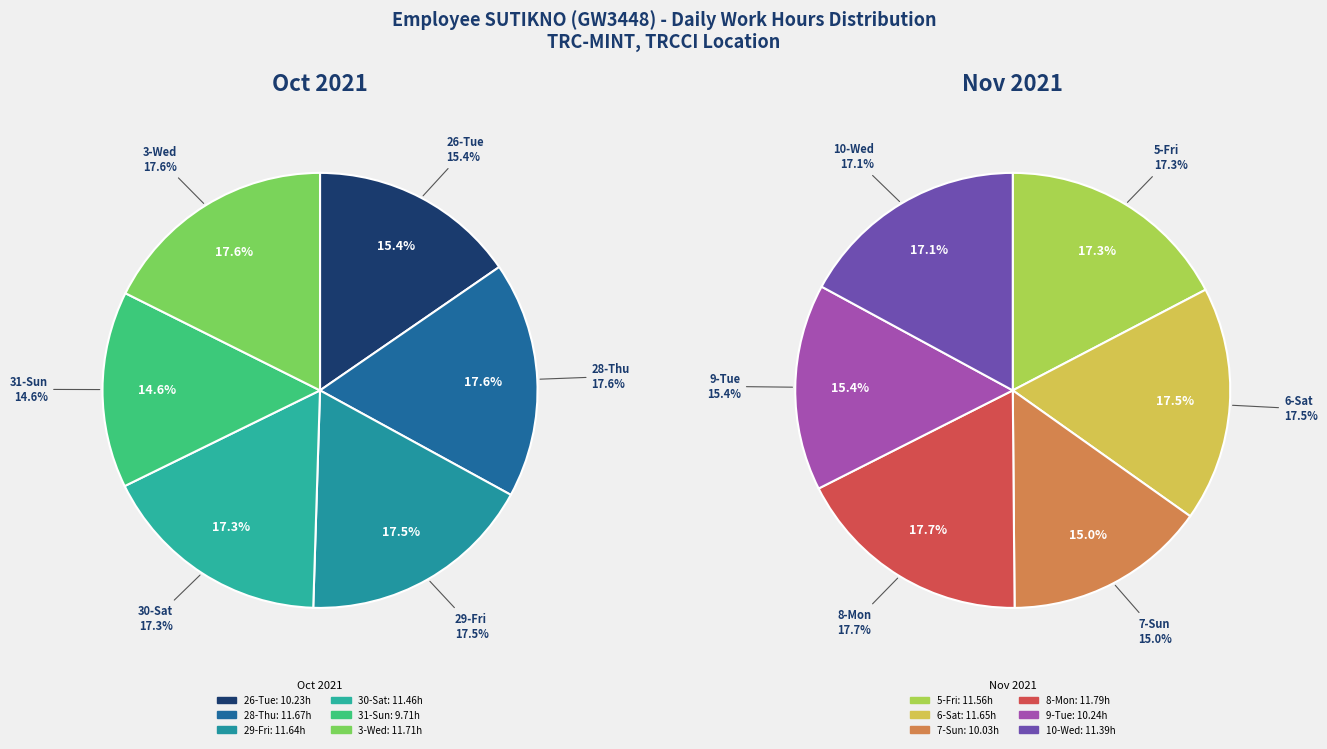

True or false: 26-Tue accounts for 8% of the total.

True